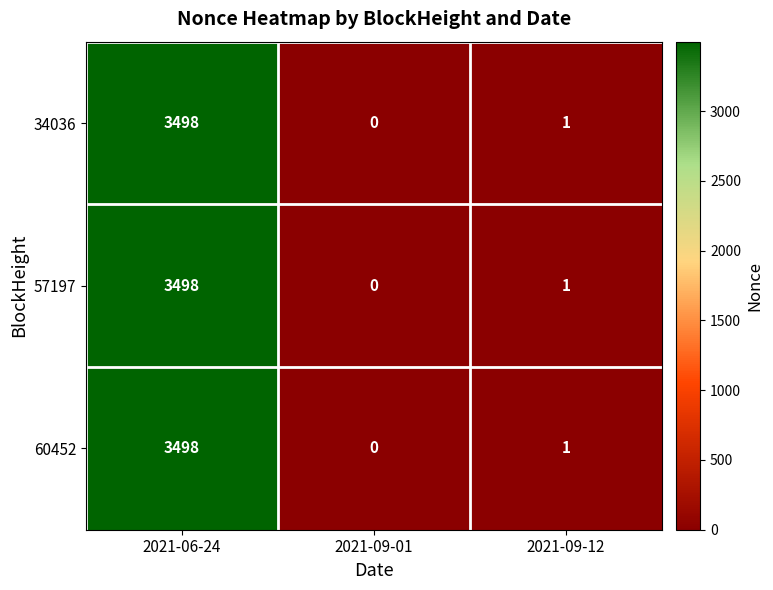

How many data points does each series have?

3